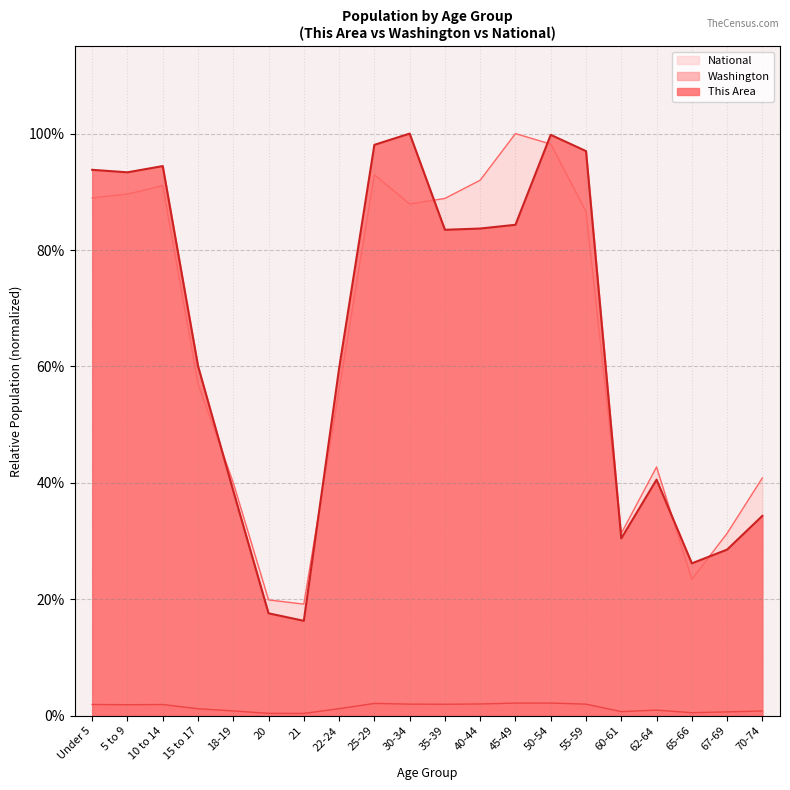

What is the maximum value shown in the chart?

1.0